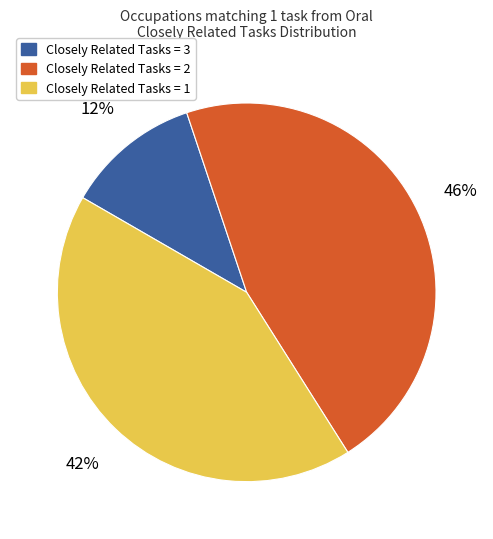

To the nearest percent, what is the average slice percentage?

33%